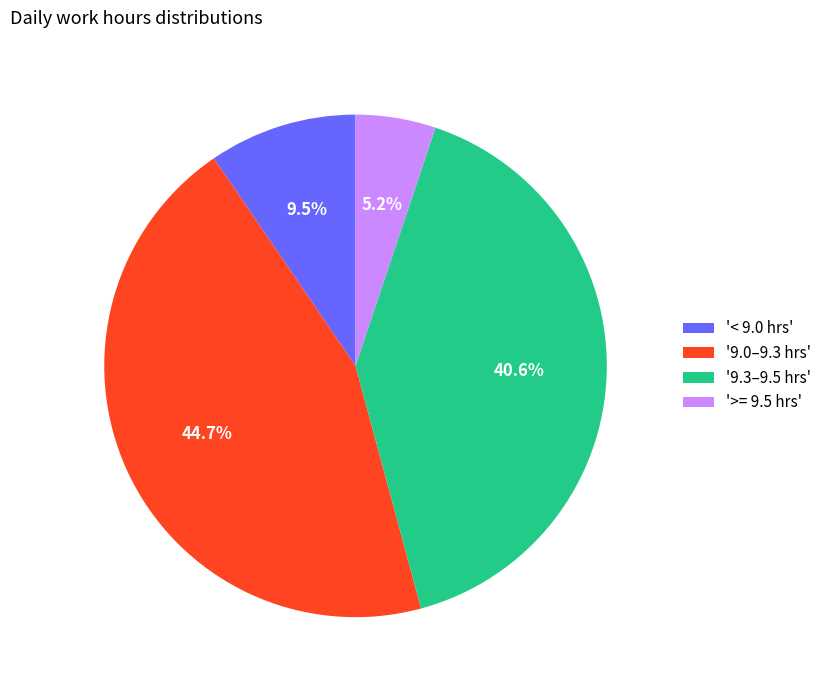

Which category has the smallest portion of the pie?

'>= 9.5 hrs'